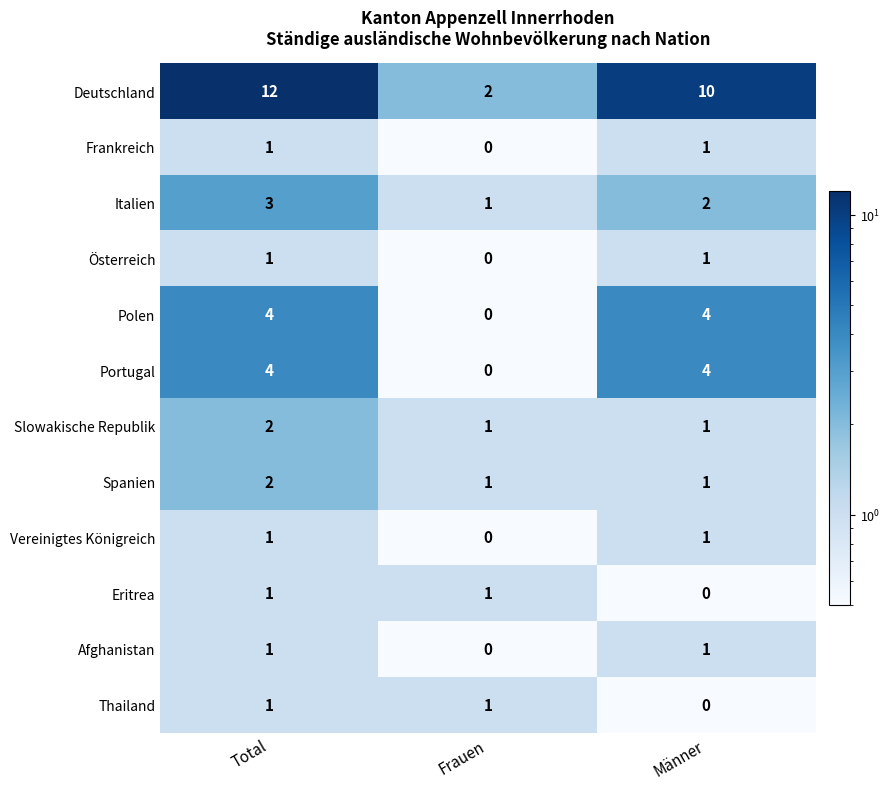

Where does the Deutschland series first go above 10?

Total